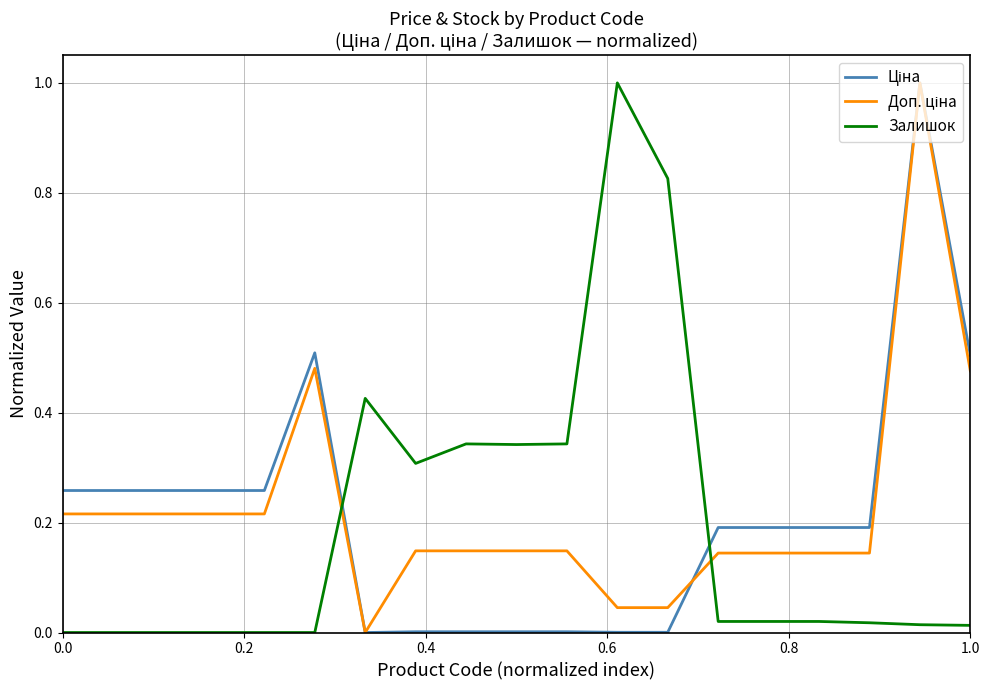

What is the maximum value for Залишок?

1.0